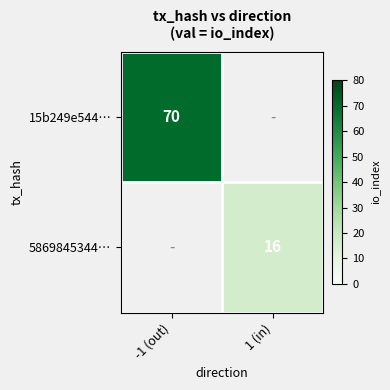

At which category does the chart reach its peak across all series?

-1 (out)